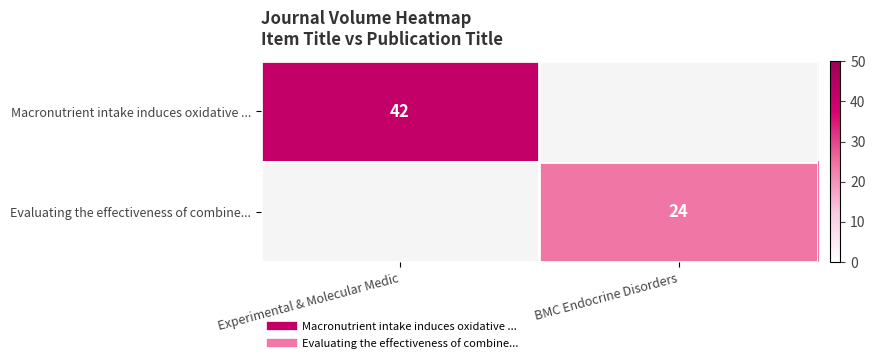

Which series has the largest range (max minus min)?

Macronutrient intake induces oxidative ...